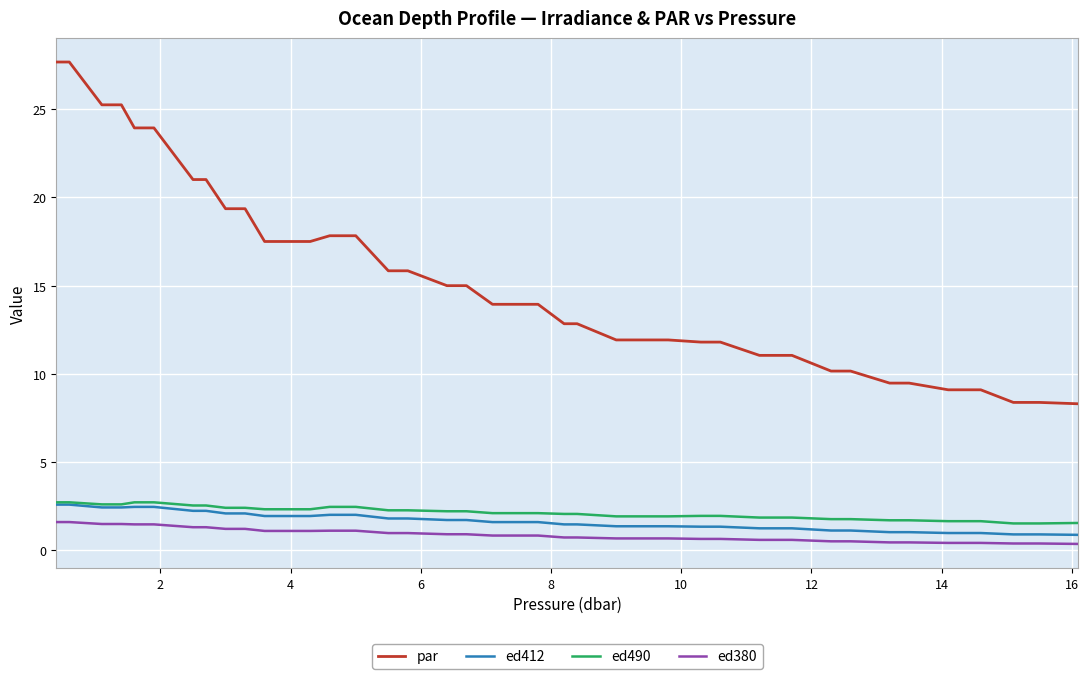

What is the greatest value displayed?

27.7